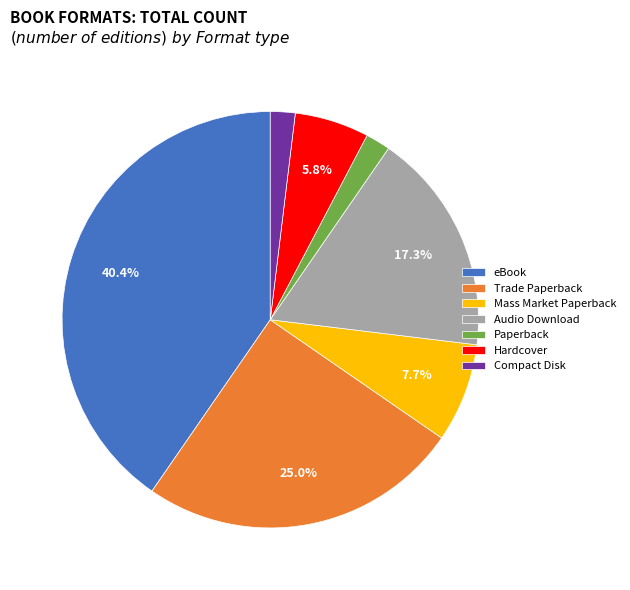

To the nearest percent, what portion does Mass Market Paperback represent?

8%